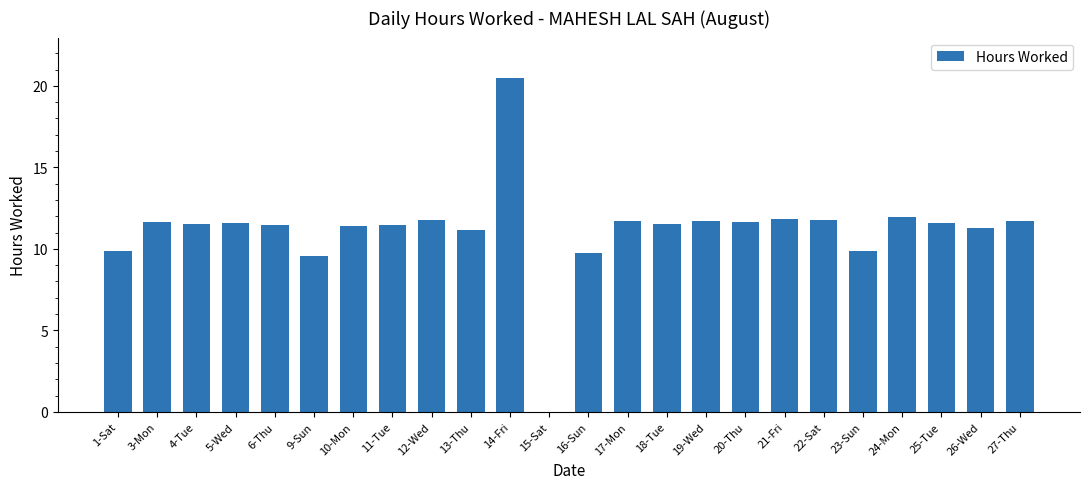

What is the ratio of the value at 19-Wed to the value at 13-Thu?

1.0